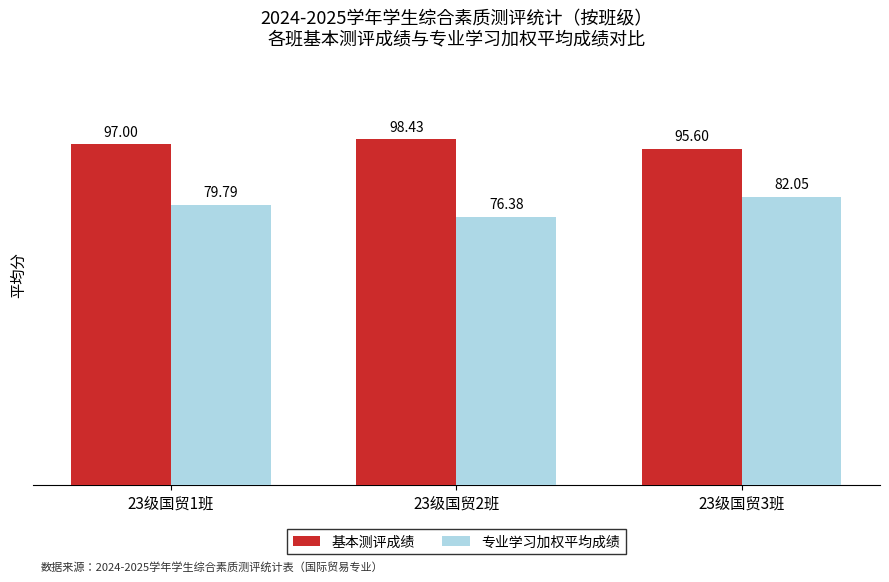

What is the sum of all 专业学习加权平均成绩 values?

238.2